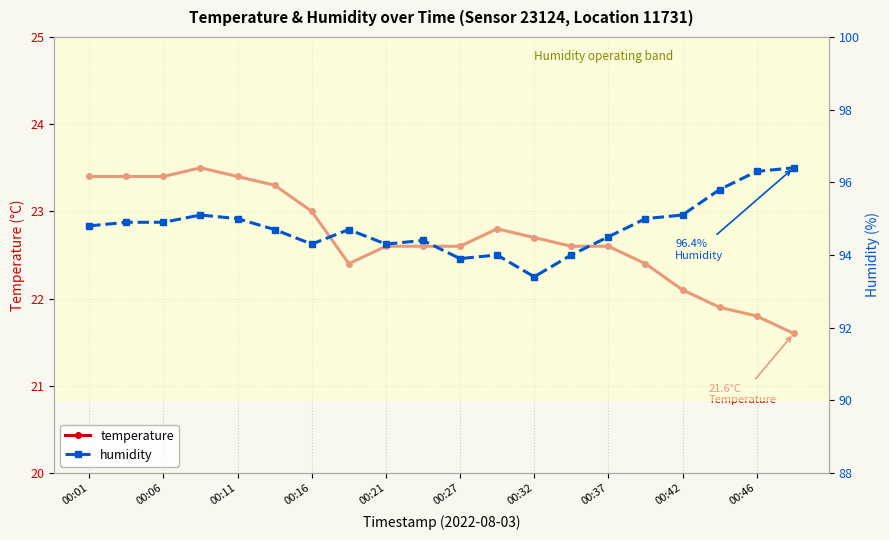

Reading right to left, what are all the values shown in this chart?

temperature: 21.6	21.8	21.9	22.1	22.4	22.6	22.6	22.7	22.8	22.6	22.6	22.6	22.4	23.0	23.3	23.4	23.5	23.4	23.4	23.4
humidity: 96.4	96.3	95.8	95.1	95.0	94.5	94.0	93.4	94.0	93.9	94.4	94.3	94.7	94.3	94.7	95.0	95.1	94.9	94.9	94.8